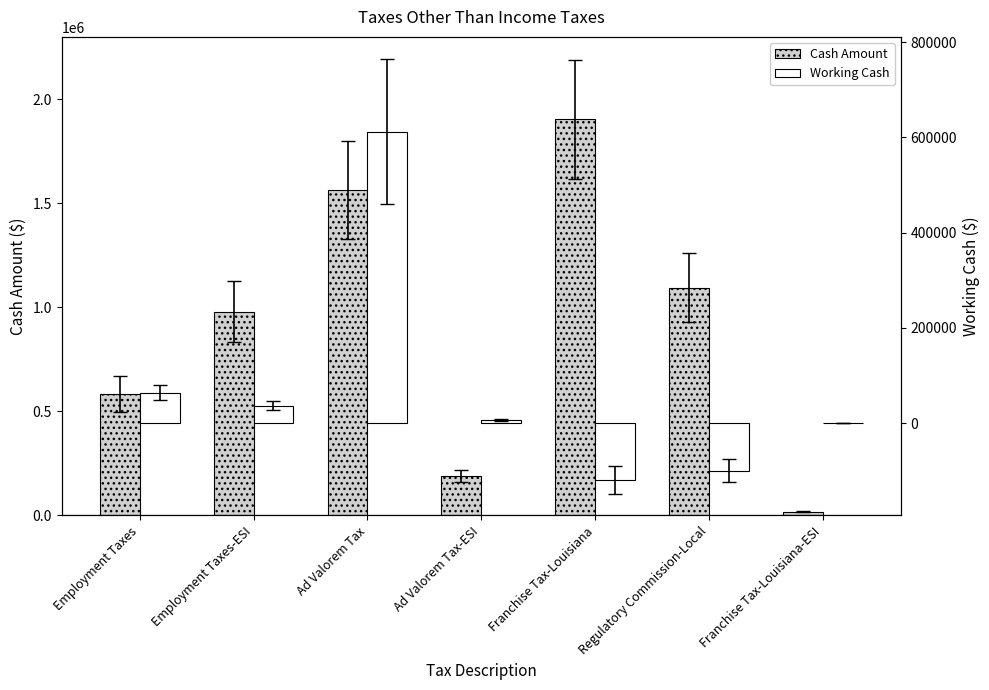

How many data points does each series have?

7